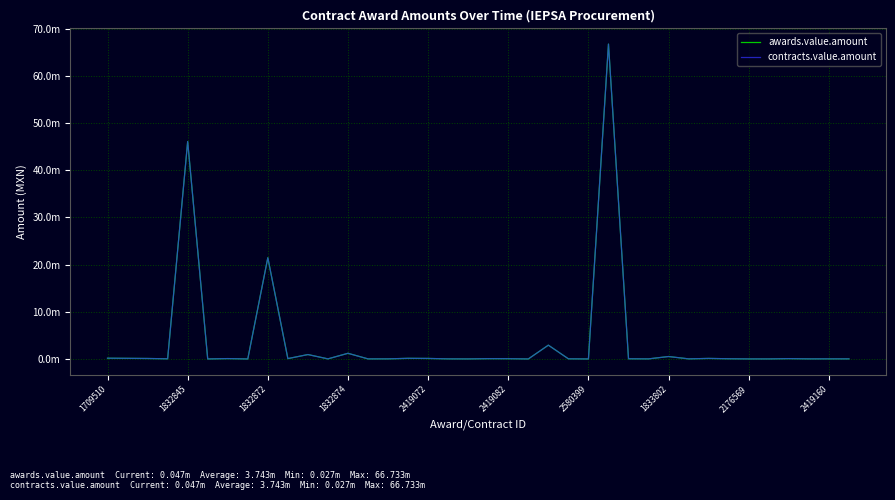

What is the value of the awards.value.amount point at the 10th from the left?

0.1